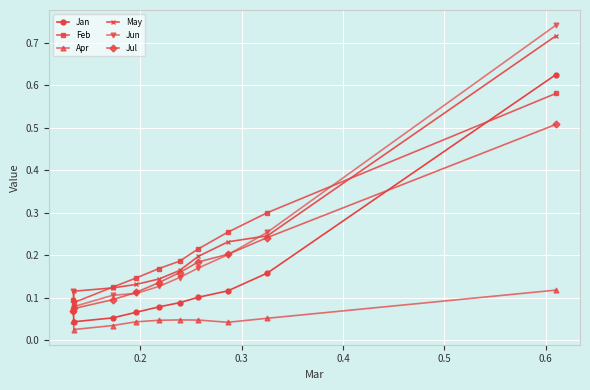

At how many categories does at least one series exceed 0?

10